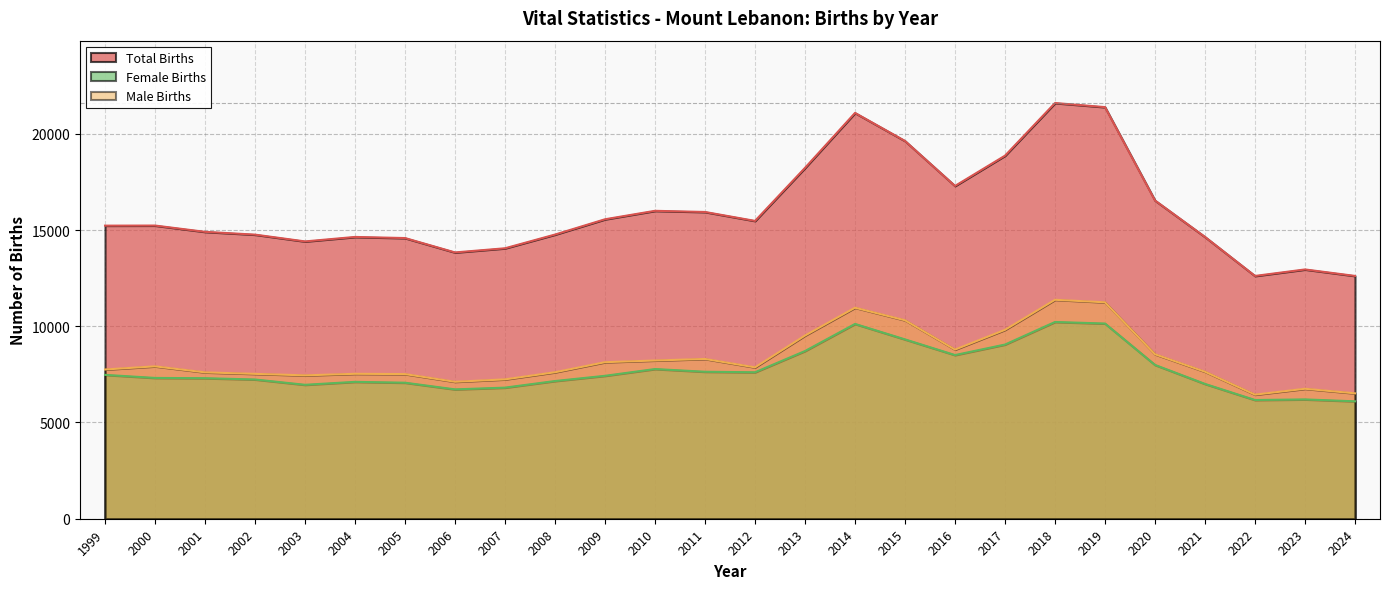

Reading left to right, list all the values displayed in this chart.

Total Births: 15227	15232	14905	14760	14407	14640	14582	13835	14051	14764	15558	15997	15937	15473	18230	21083	19626	17290	18863	21597	21385	16534	14640	12614	12951	12615
Female Births: 7474	7315	7301	7234	6958	7111	7067	6720	6811	7154	7425	7777	7636	7609	8713	10120	9316	8503	9049	10222	10141	7990	7003	6168	6199	6100
Male Births: 7753	7917	7604	7526	7449	7529	7515	7115	7240	7610	8133	8220	8301	7864	9517	10963	10310	8787	9814	11375	11244	8544	7637	6446	6752	6515